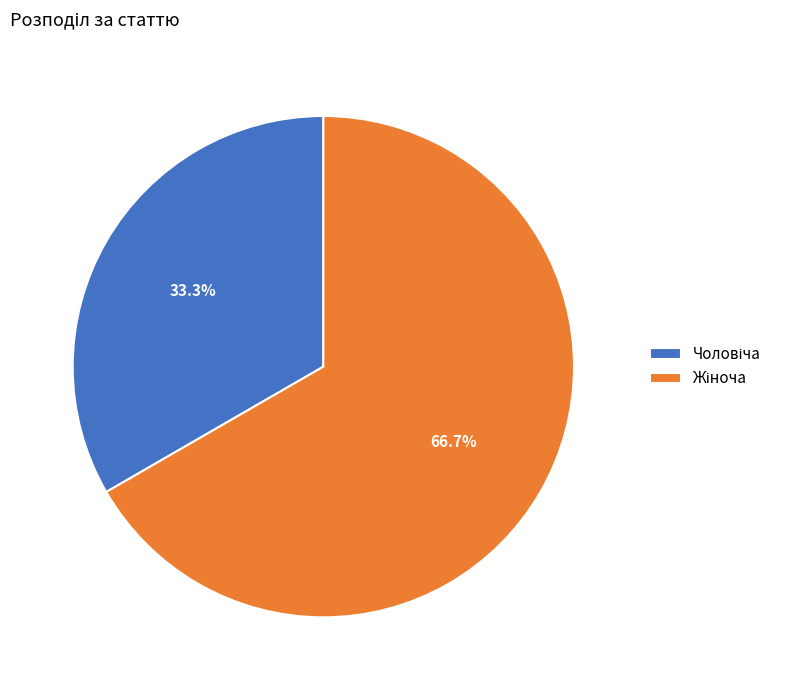

Is there a majority slice in this chart?

Yes